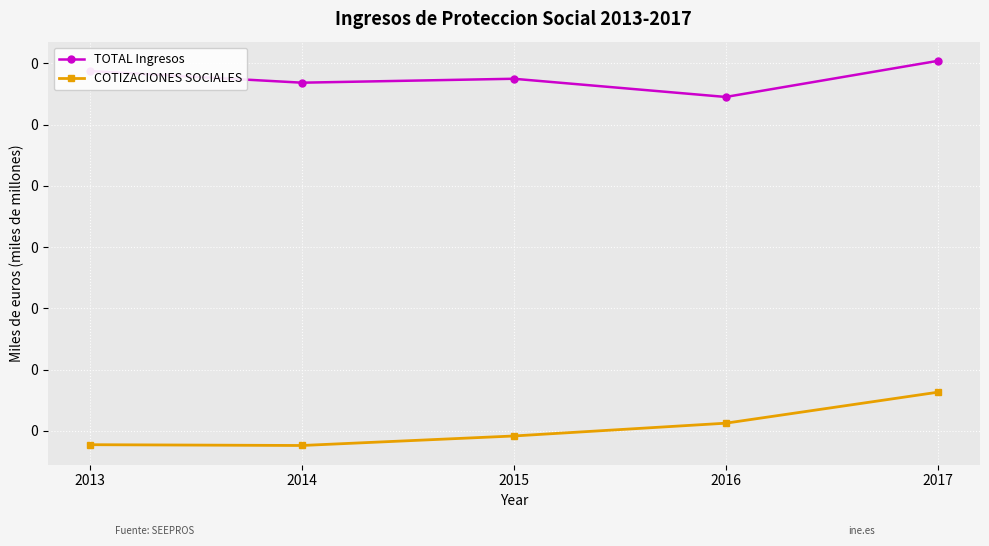

What is the value of the TOTAL Ingresos point at the 2nd from the left?

0.3